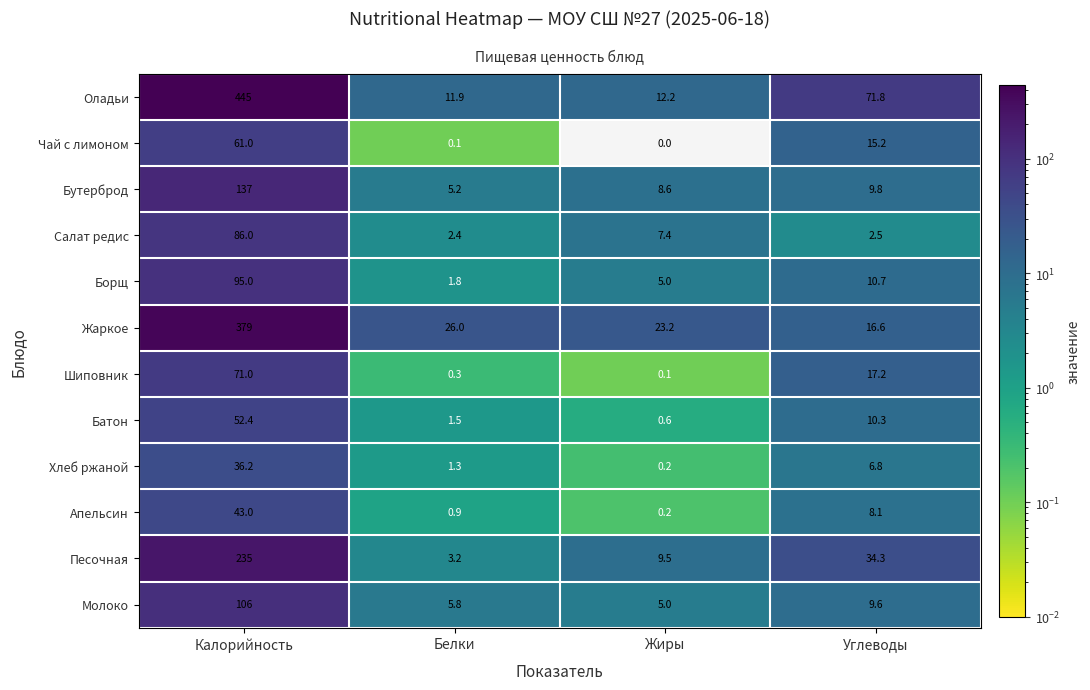

What is the difference between the second highest and second lowest values in the Батон series?

8.8